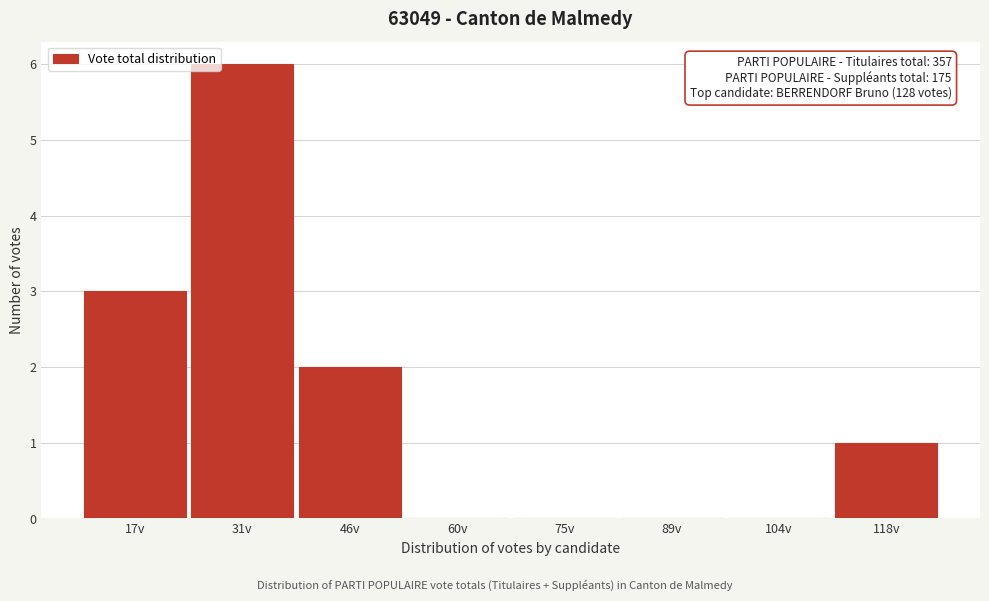

Reading left to right, what are all the values shown in this chart?

17v=3	31v=6	46v=2	60v=0	75v=0	89v=0	104v=0	118v=1